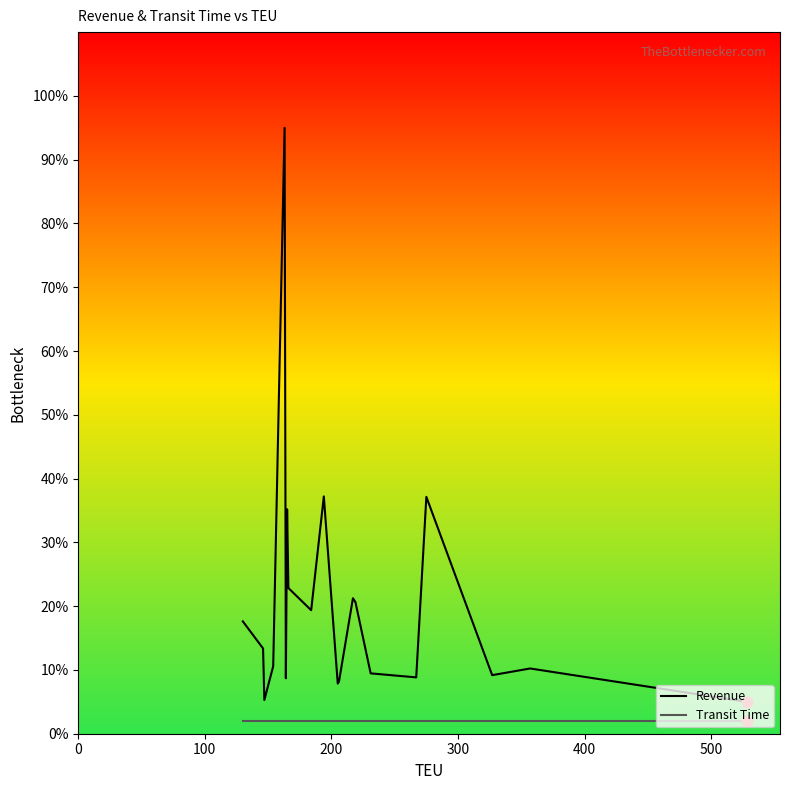

Which series has the largest total across all categories?

Revenue